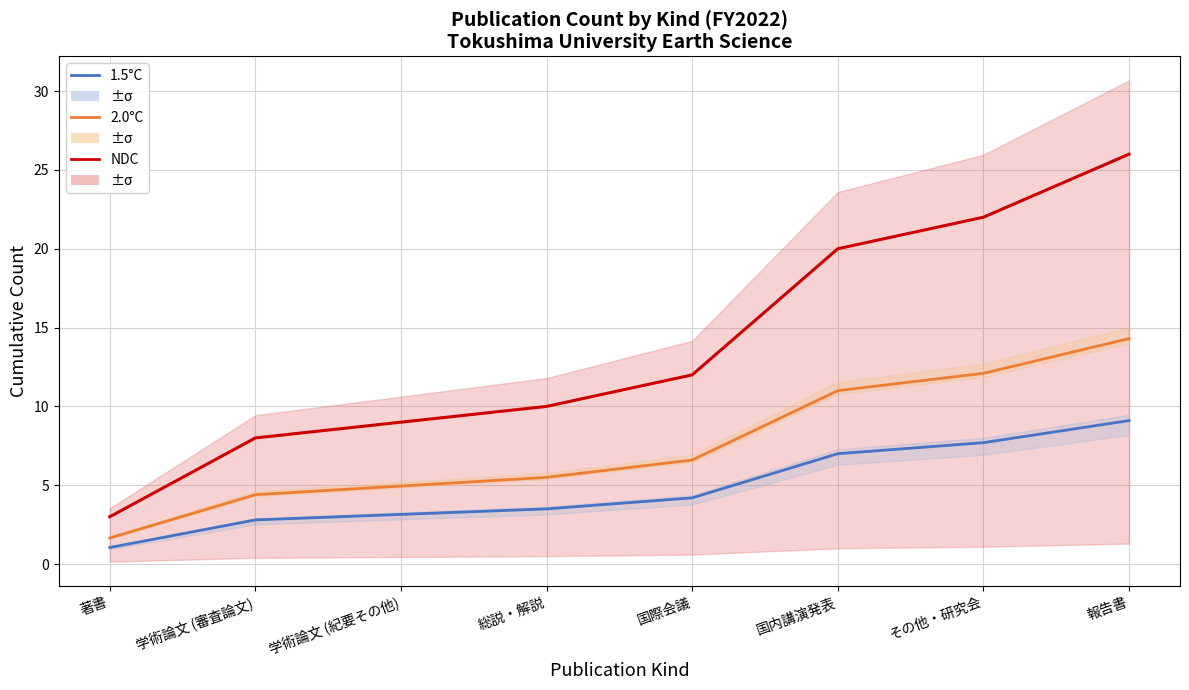

What is the difference between the maximum and minimum values in the 2.0°C series?

12.7